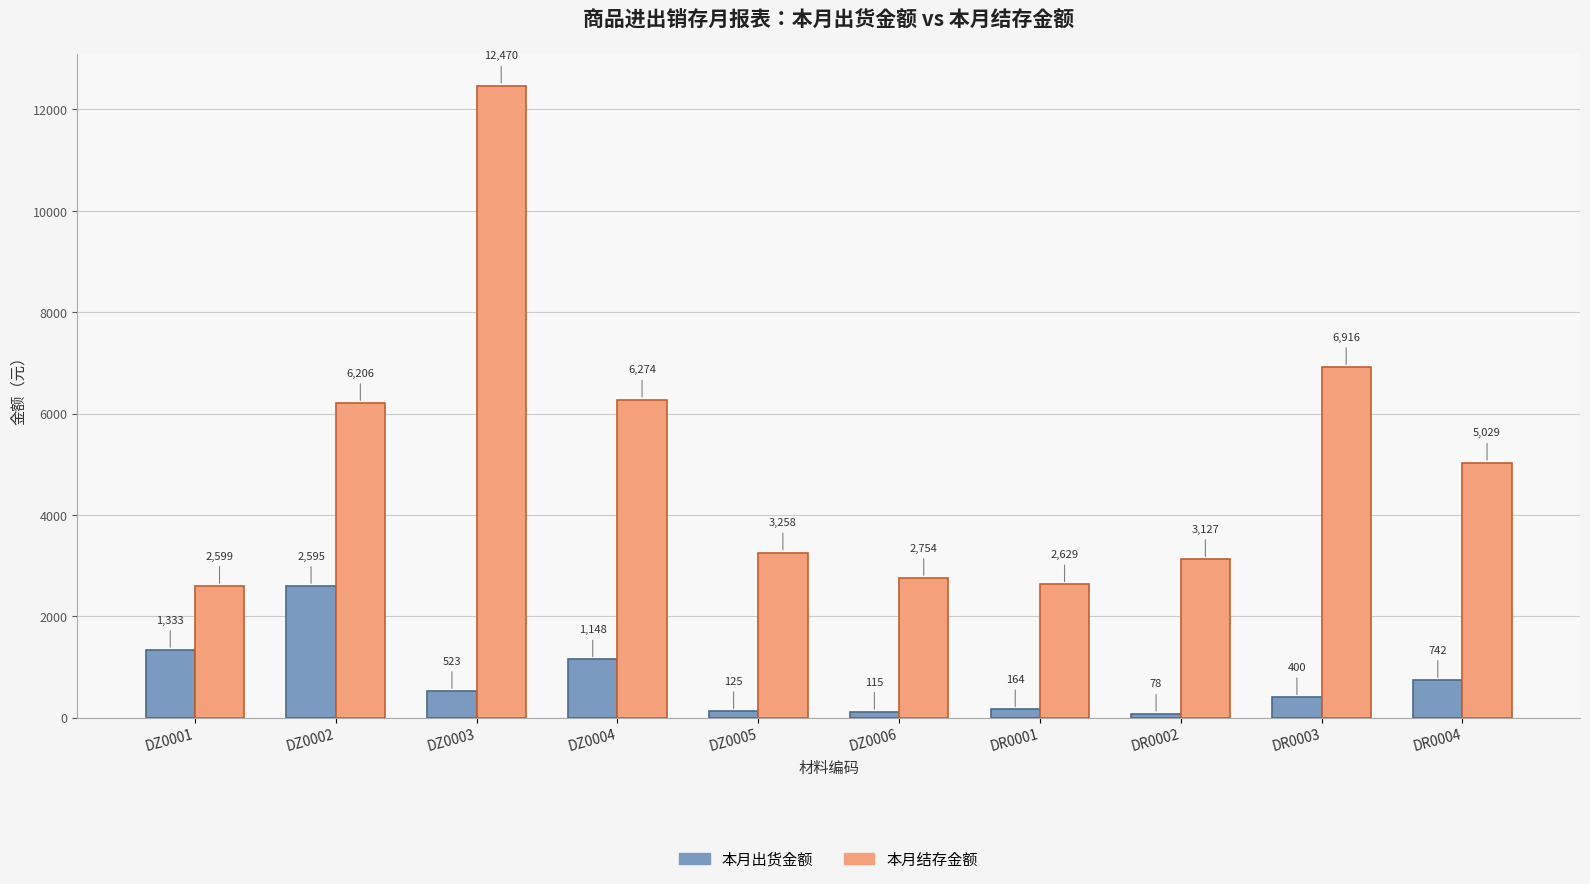

At DZ0002, list the series in order from smallest to largest.

本月出货金额, 本月结存金额